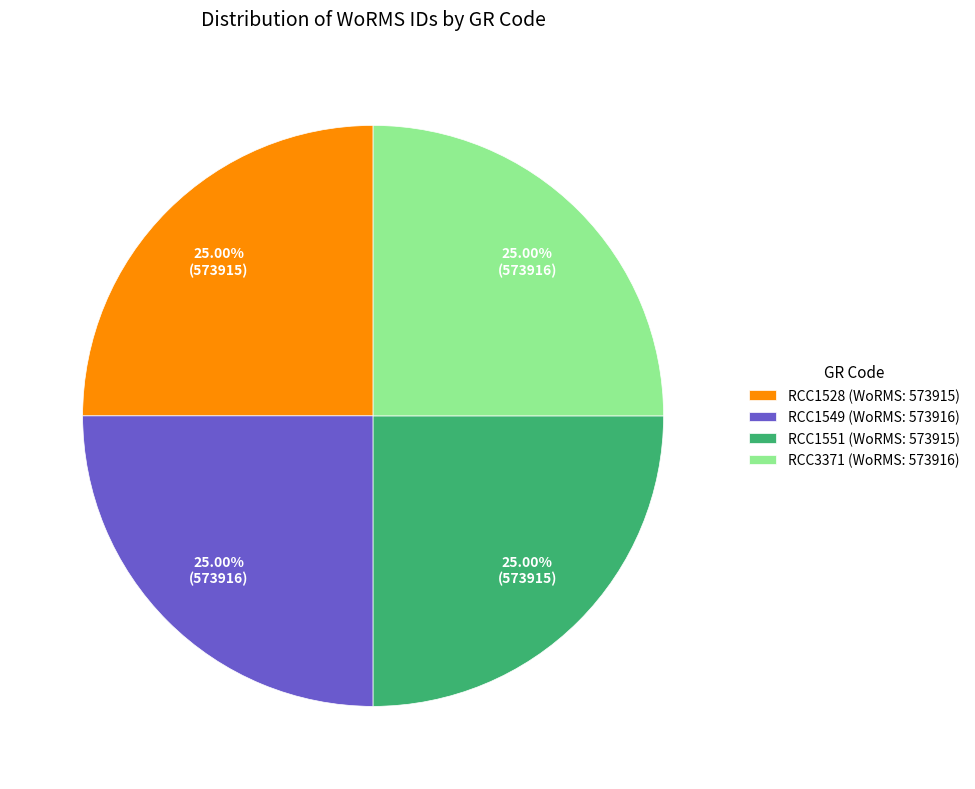

Does RCC3371 account for over 50% of the chart?

No